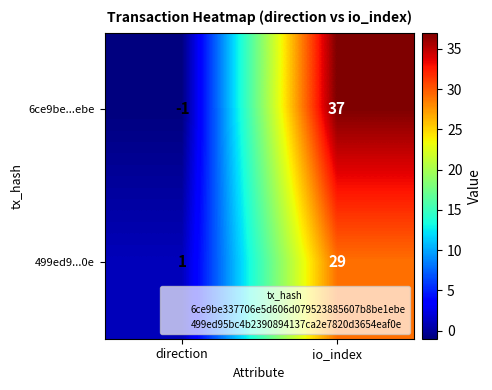

What is the sum of all 499ed9...0e values?

30